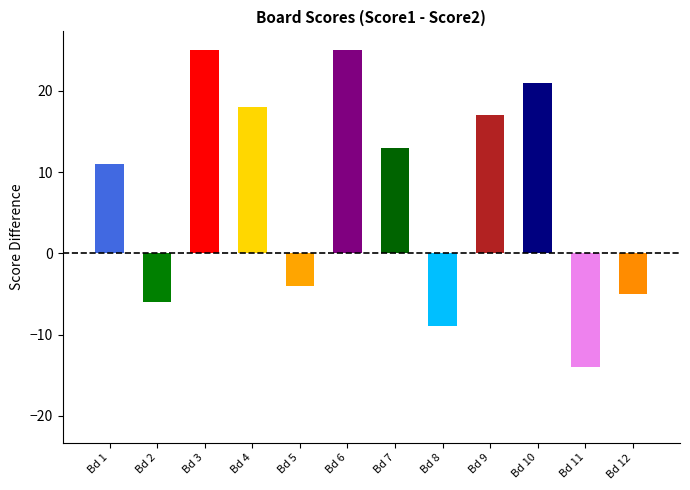

What is the difference between the highest and lowest values at Bd 3?

25